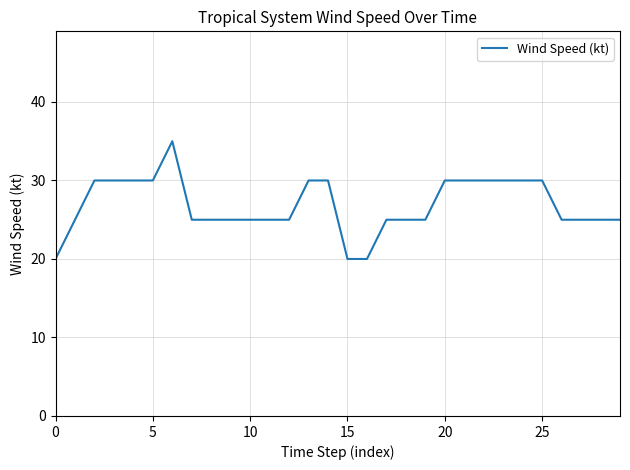

What is the smallest value displayed?

20